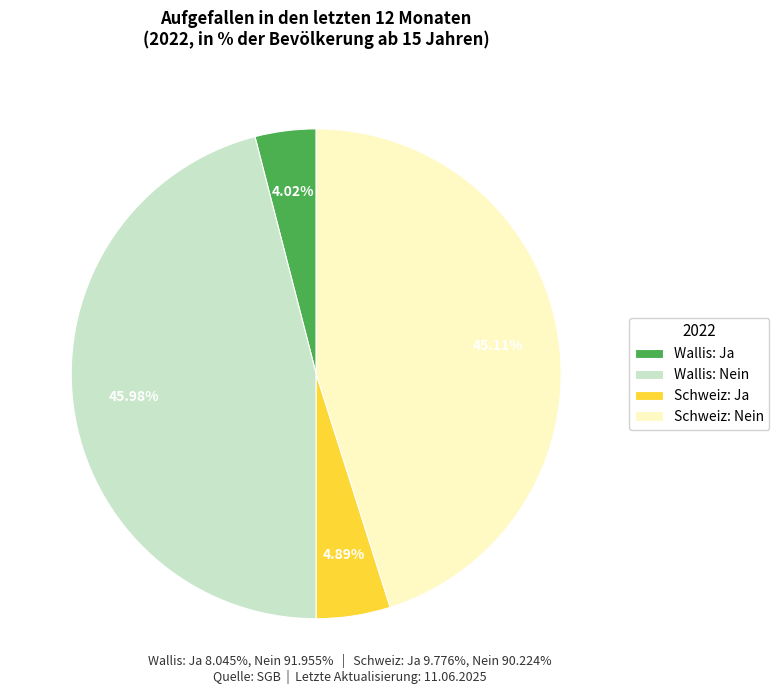

Which slice is the smallest?

Wallis: Ja